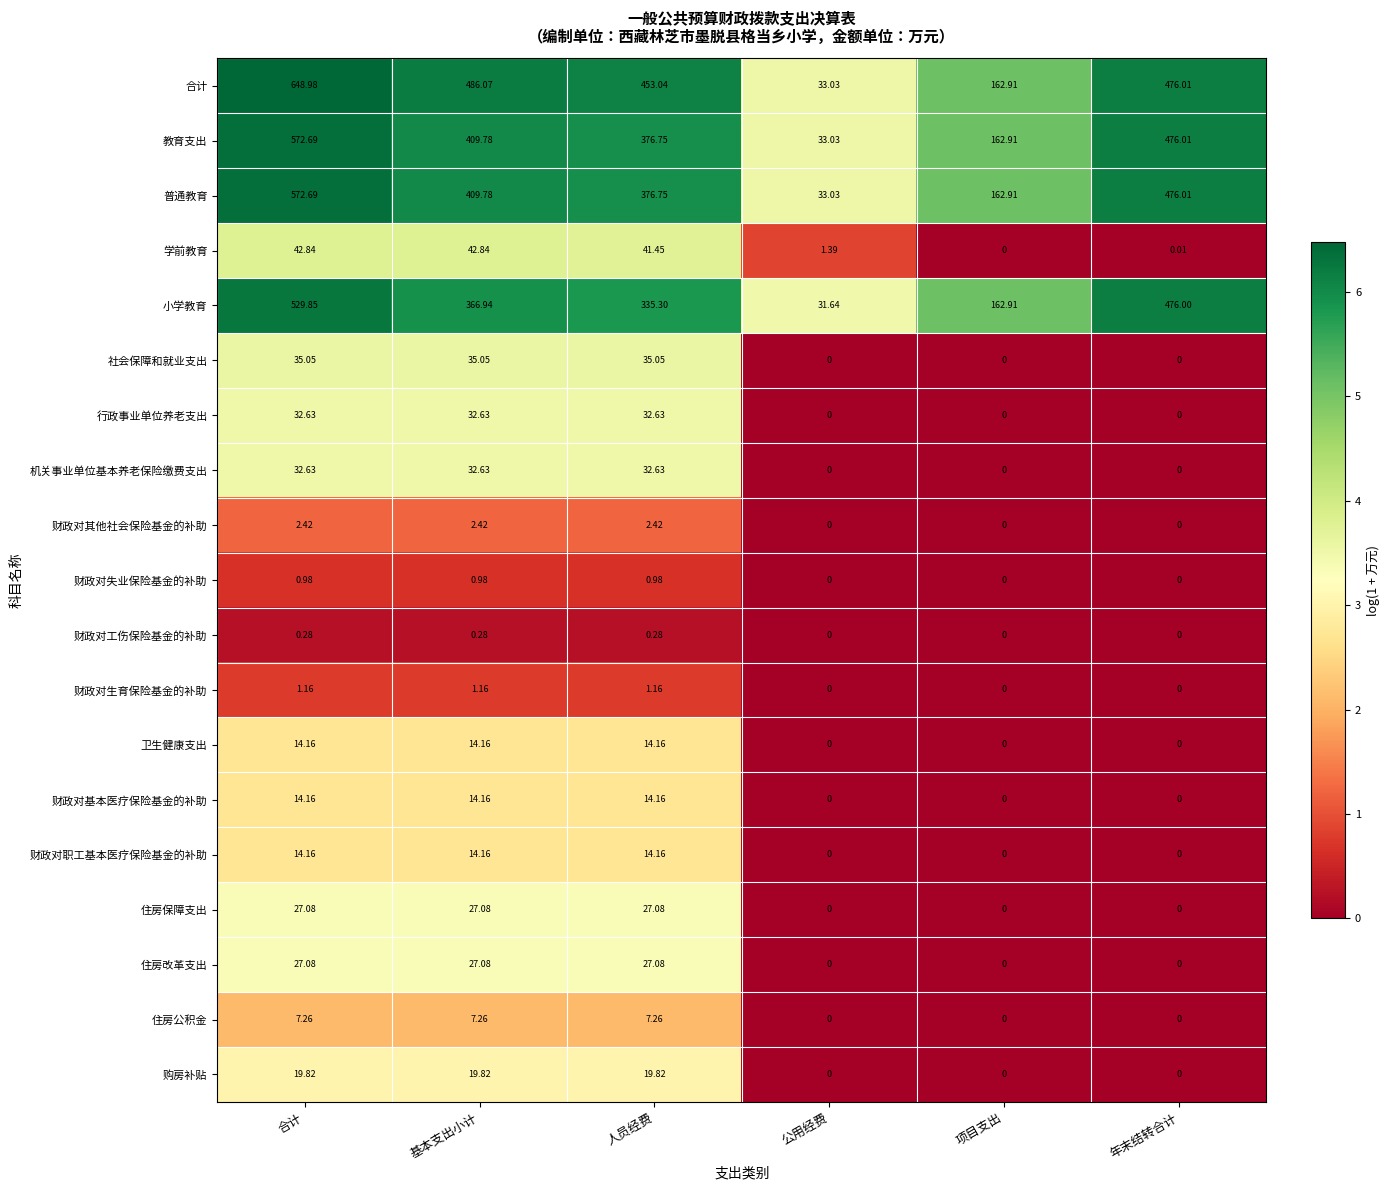

Which category has the highest value across all series?

合计